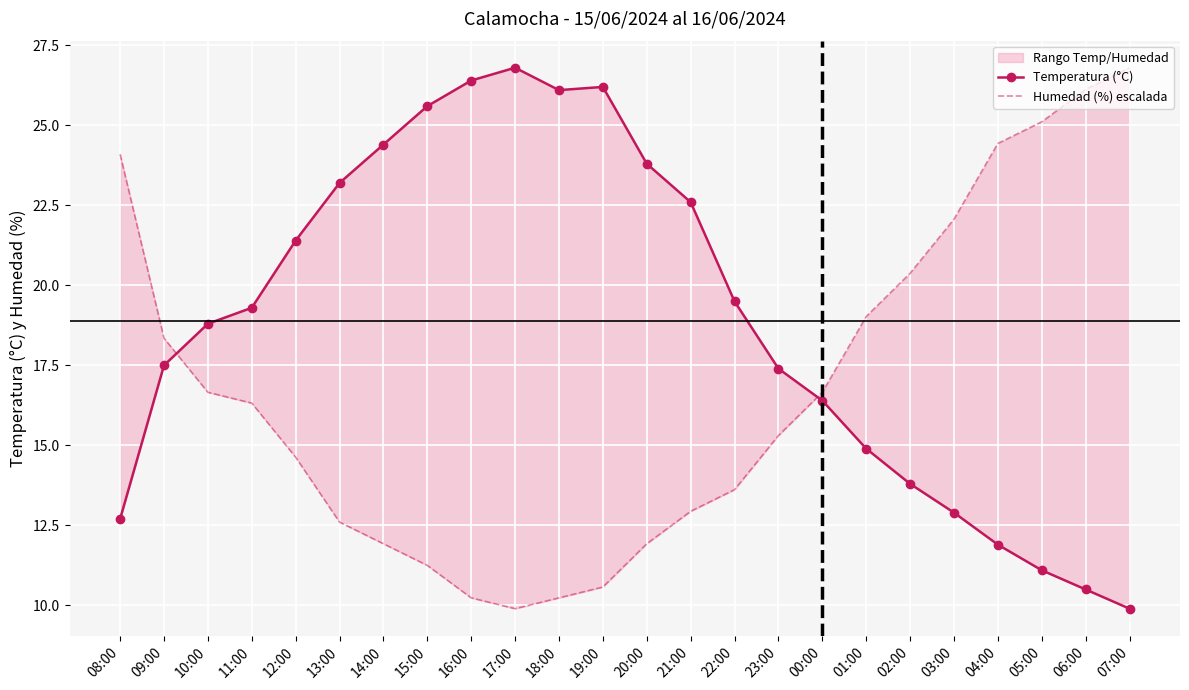

At which category does Temperatura (°C) reach its first local valley?

18:00